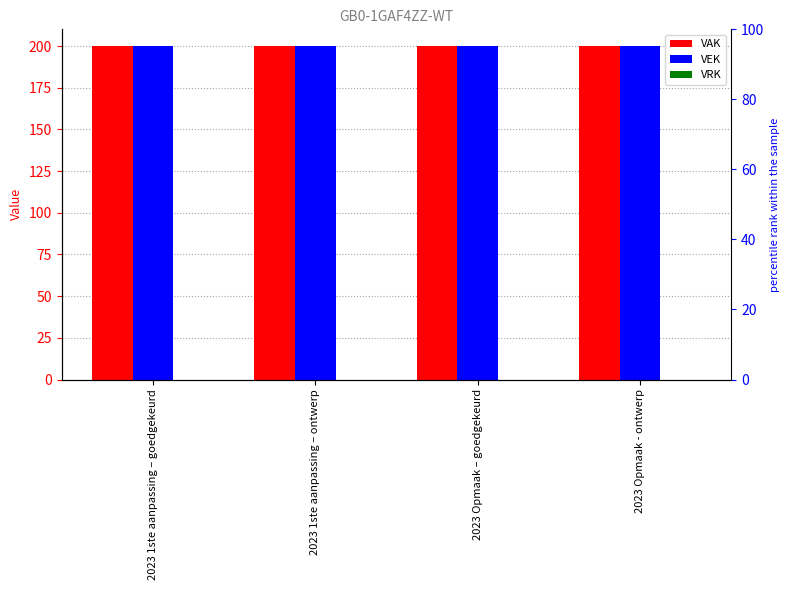

What is the sum of all VEK values?

800